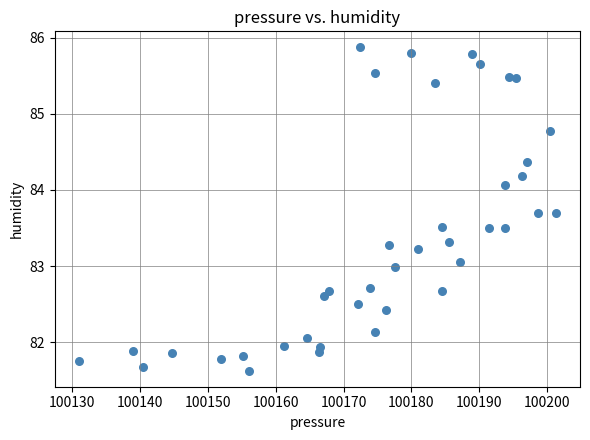

What is the range of Y values (max minus min)?

4.2